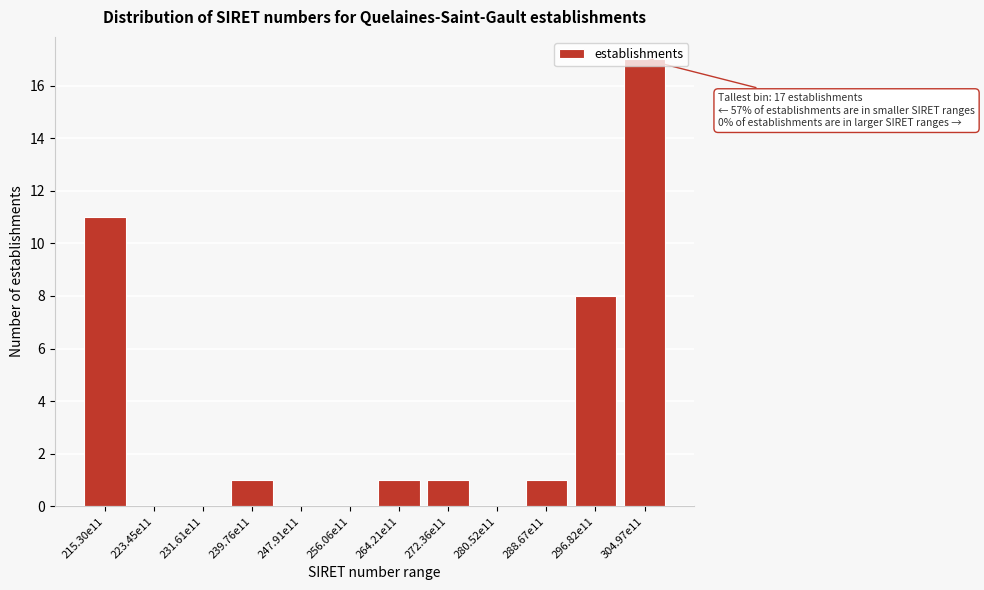

What is the greatest value displayed?

17